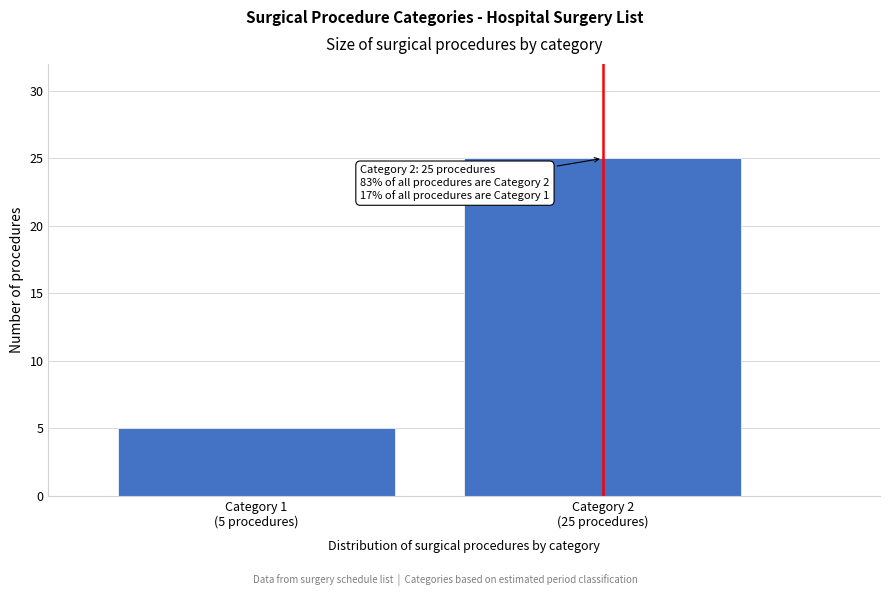

Reading left to right, extract all data points from this chart.

5	25